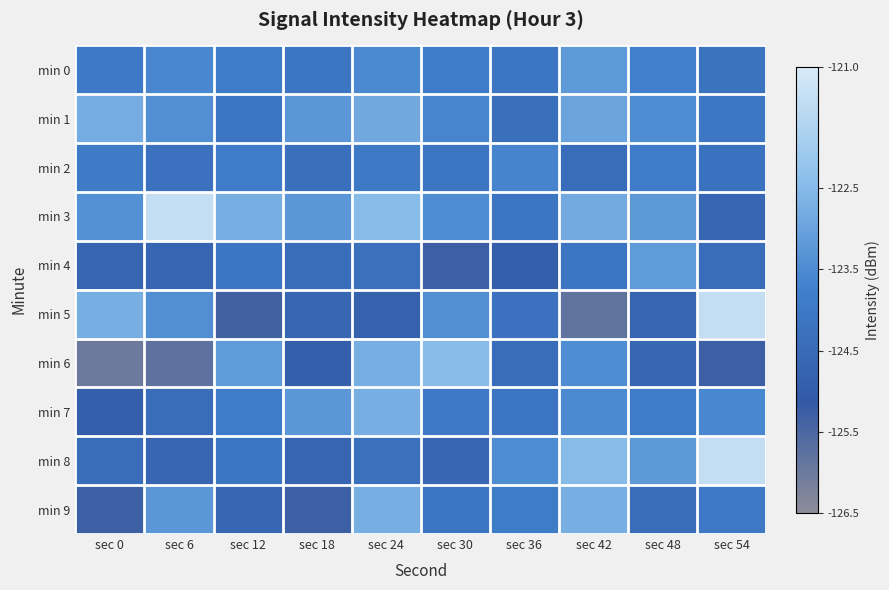

Which series has the largest total across all categories?

min 3